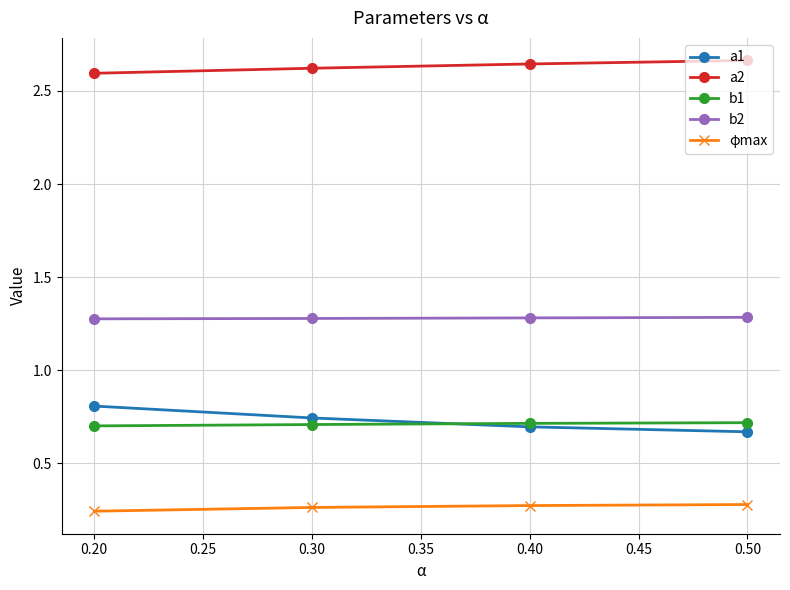

True or false: a1 and a2 cross at least once.

False